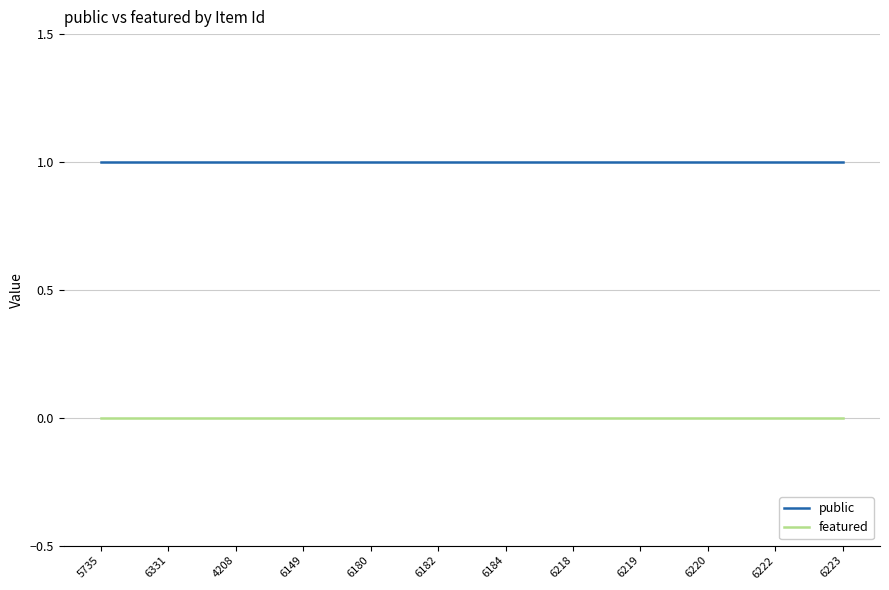

True or false: public and featured cross at least once.

False